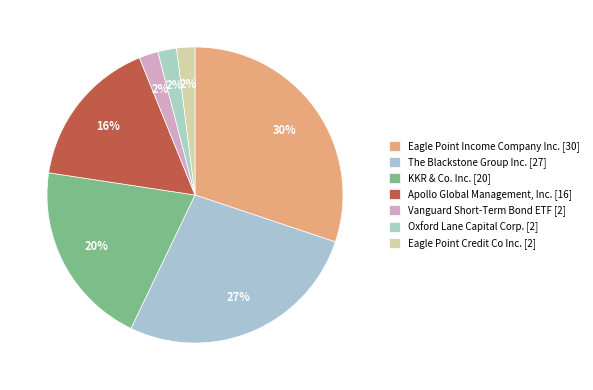

Is there any slice that represents more than half of the pie?

No